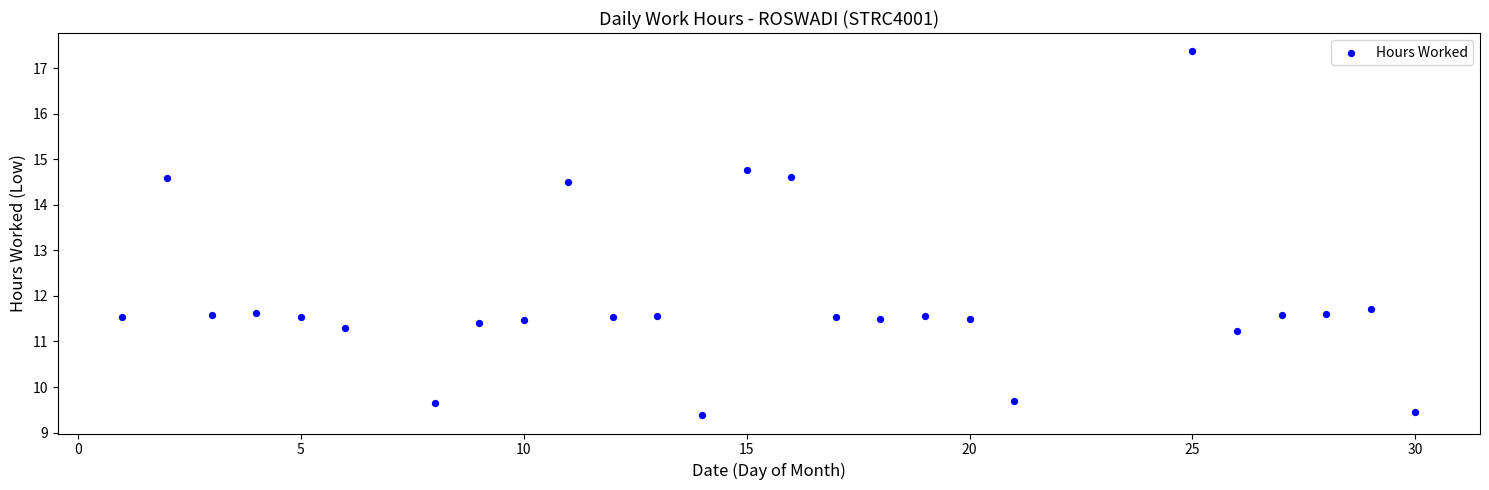

What is the range of X values (max minus min)?

29.0